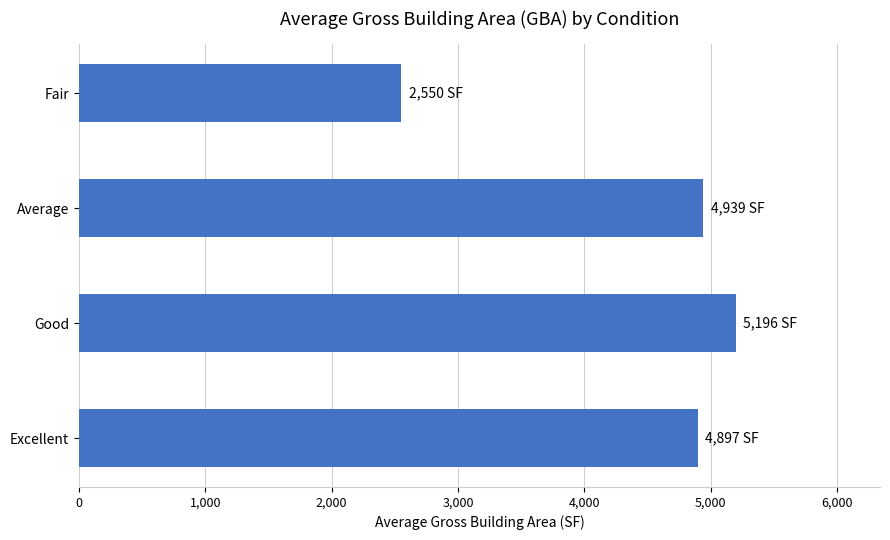

The chart shows a value of 8025.8 at Excellent. True or false?

False